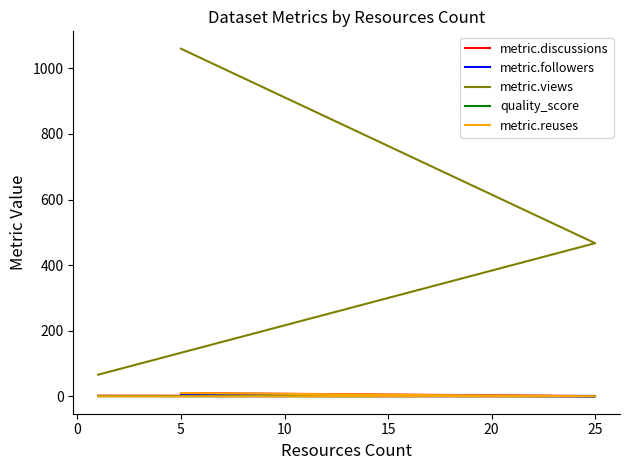

True or false: metric.followers has a value of 4.0 at 25.

False